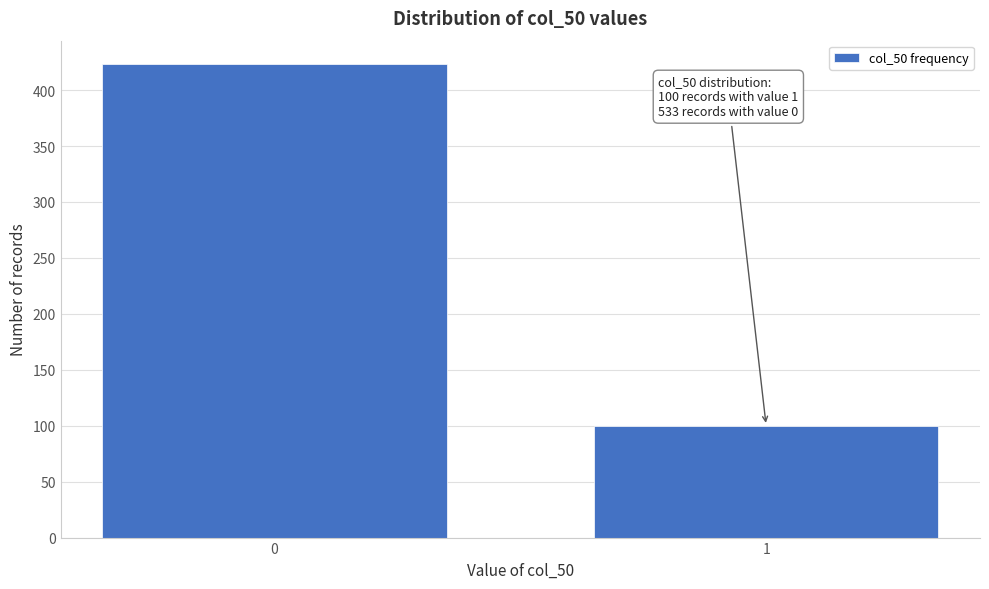

Reading right to left, transcribe all the data shown in this chart.

1=100	0=423